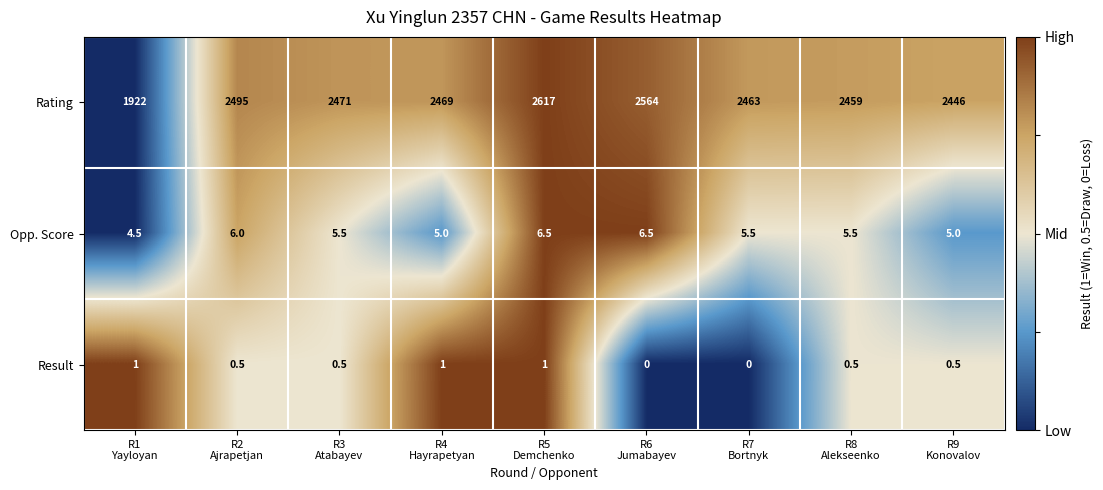

What is the difference between the maximum and minimum values in the Opp. Score series?

2.0